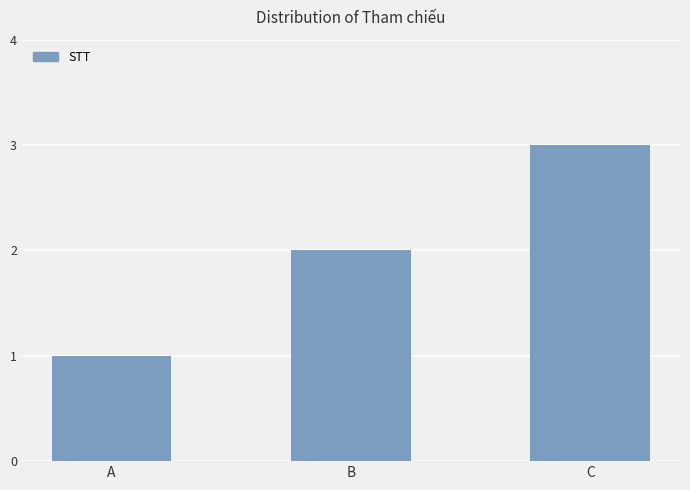

How many distinct data groups are displayed?

1